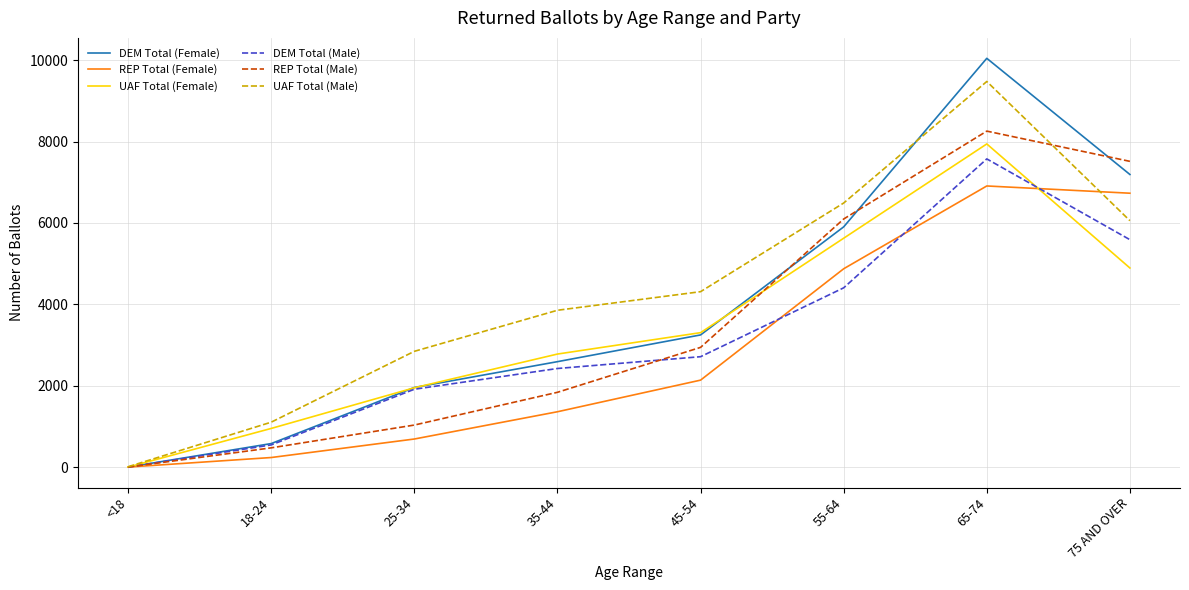

Where is the first local maximum for UAF Total (Male)?

65-74